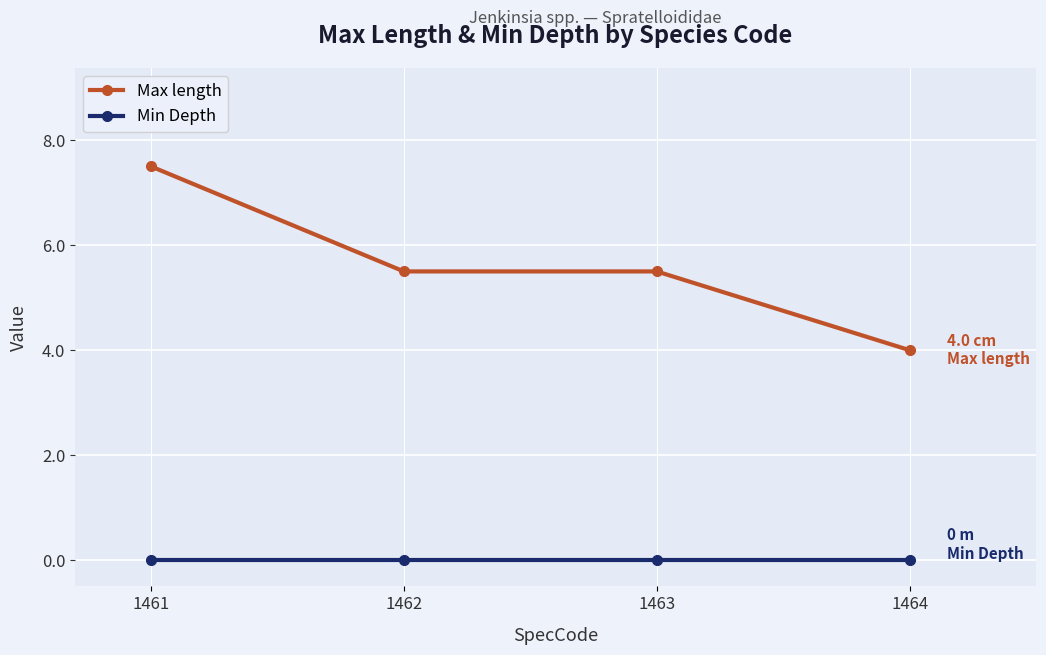

What is the sum of the Max length values at 1463 and 1461?

13.0